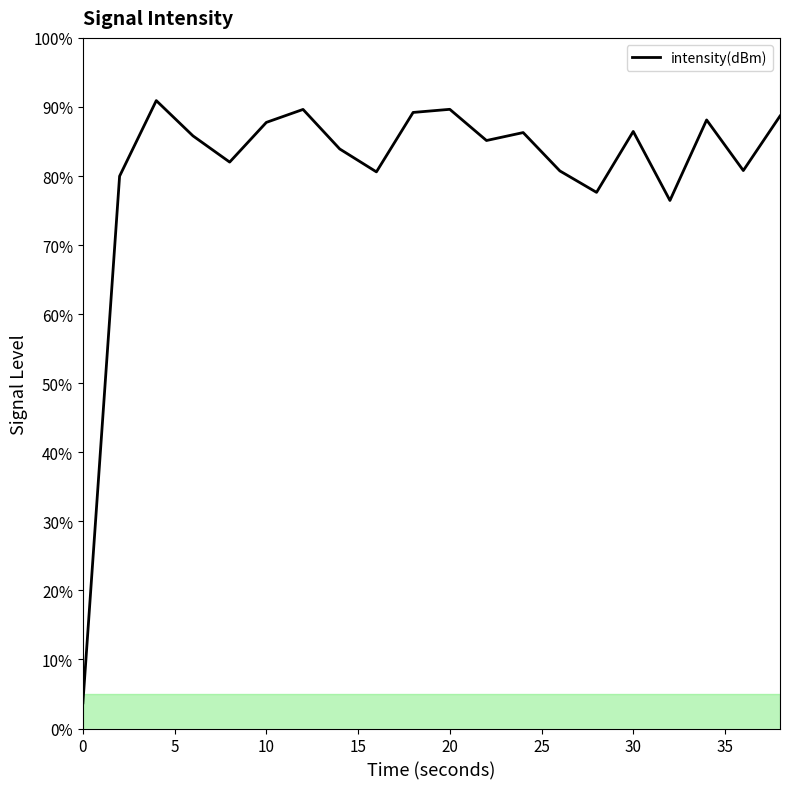

What is the maximum value shown in the chart?

90.9